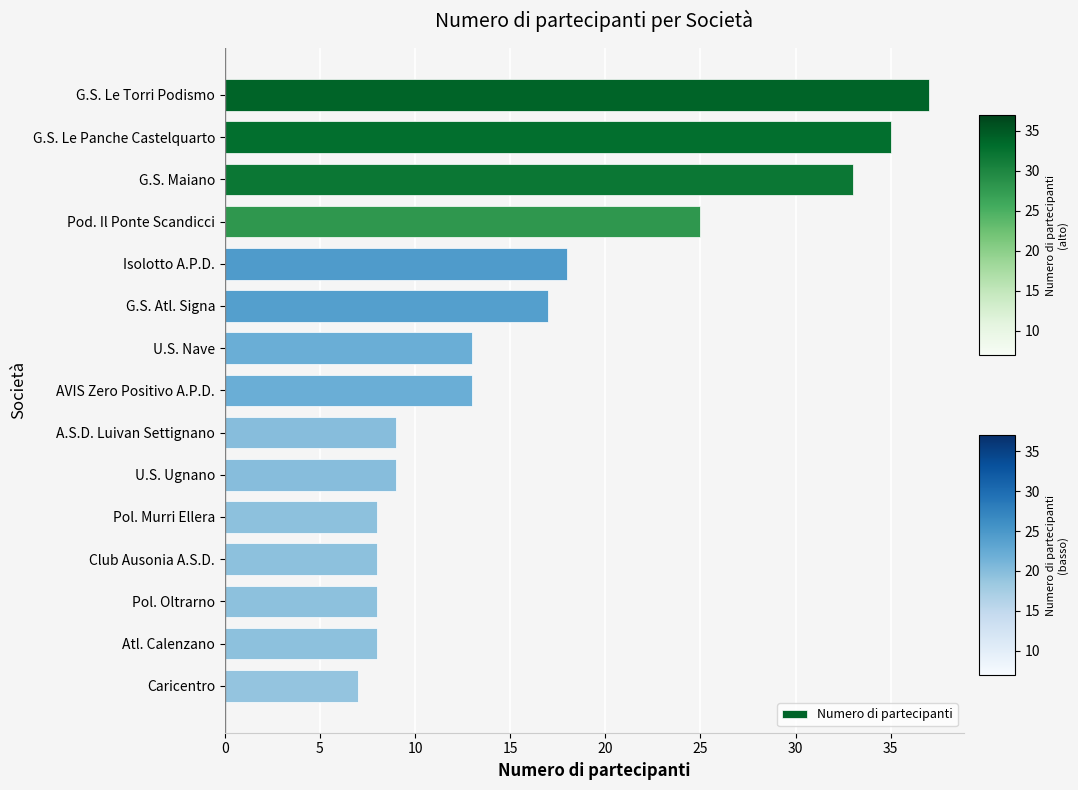

Count the number of data series in this chart.

1